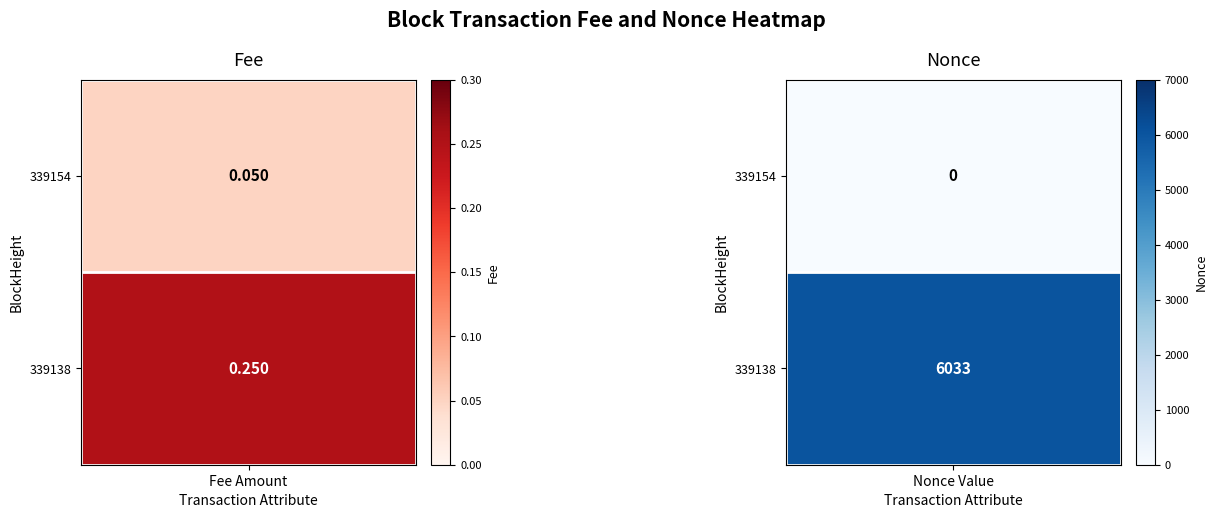

Which series has the largest total across all categories?

339138